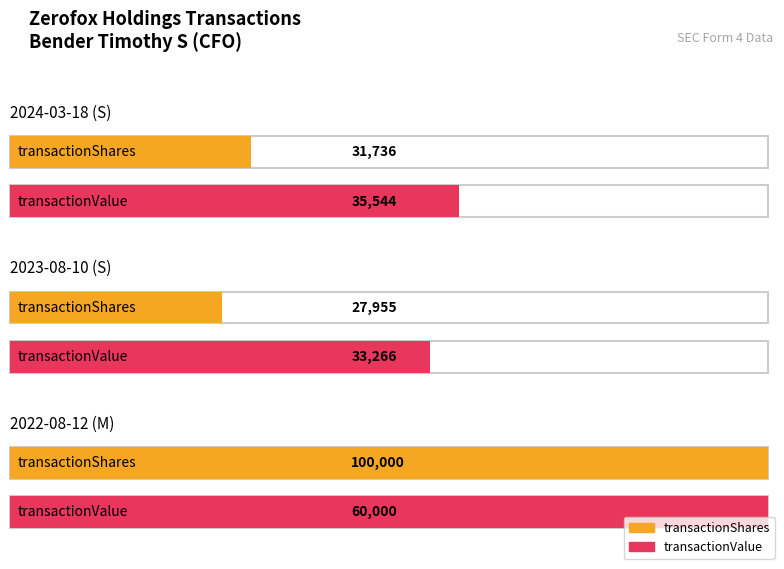

Which has a higher value, 2024-03-18 (S) or 2022-08-12 (M)?

2022-08-12 (M)